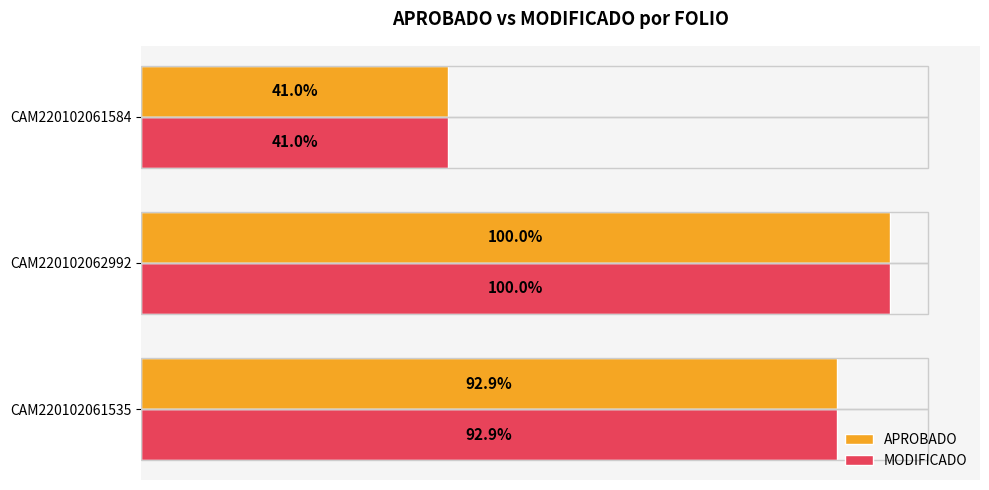

What is the difference between the maximum and minimum values in the APROBADO series?

826340.2